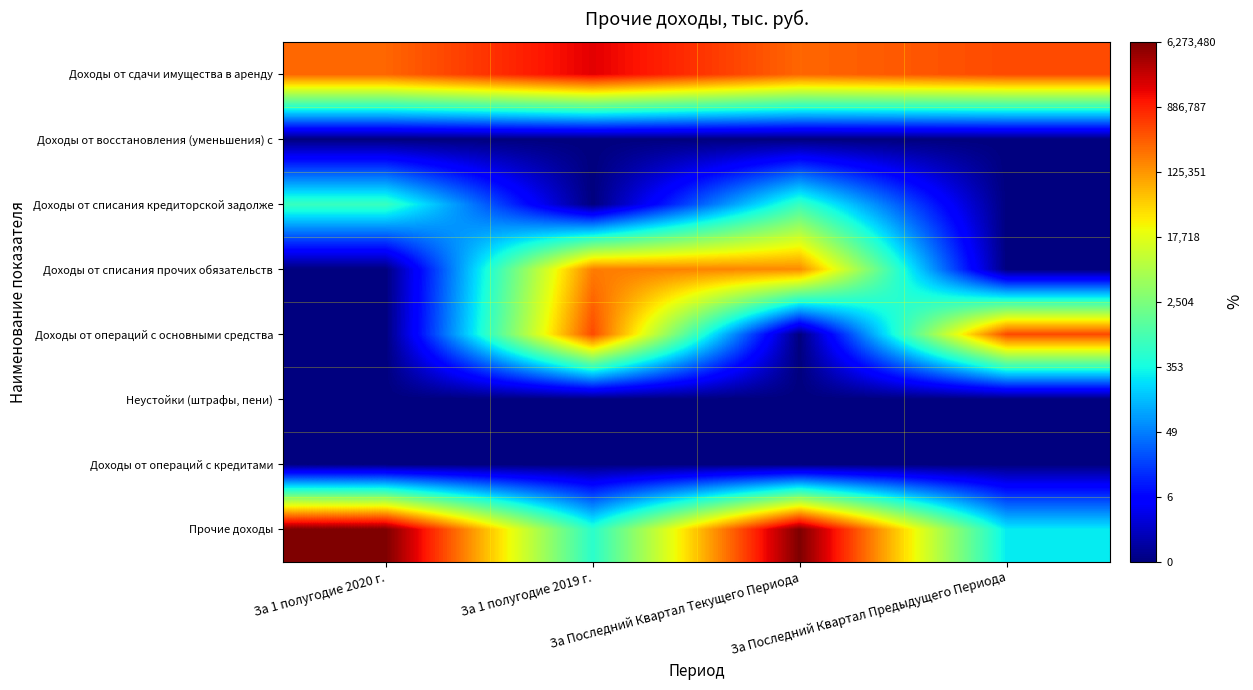

Reading left to right, what are all the values shown in this chart?

Доходы от сдачи имущества в аренду: За 1 полугодие 2020 г.=12.5	За 1 полугодие 2019 г.=14.3	За Последний Квартал Текущего Периода=12.5	За Последний Квартал Предыдущего Периода=13.0
Доходы от восстановления (уменьшения) с: За 1 полугодие 2020 г.=0.0	За 1 полугодие 2019 г.=0.0	За Последний Квартал Текущего Периода=0.0	За Последний Квартал Предыдущего Периода=0.0
Доходы от списания кредиторской задолже: За 1 полугодие 2020 г.=6.6	За 1 полугодие 2019 г.=0.0	За Последний Квартал Текущего Периода=6.6	За Последний Квартал Предыдущего Периода=0.0
Доходы от списания прочих обязательств: За 1 полугодие 2020 г.=0.0	За 1 полугодие 2019 г.=12.2	За Последний Квартал Текущего Периода=11.9	За Последний Квартал Предыдущего Периода=0.0
Доходы от операций с основными средства: За 1 полугодие 2020 г.=0.0	За 1 полугодие 2019 г.=13.0	За Последний Квартал Текущего Периода=0.0	За Последний Квартал Предыдущего Периода=13.0
Неустойки (штрафы, пени): За 1 полугодие 2020 г.=0.0	За 1 полугодие 2019 г.=0.0	За Последний Квартал Текущего Периода=0.0	За Последний Квартал Предыдущего Периода=0.0
Доходы от операций с кредитами: За 1 полугодие 2020 г.=0.0	За 1 полугодие 2019 г.=0.0	За Последний Квартал Текущего Периода=0.0	За Последний Квартал Предыдущего Периода=0.0
Прочие доходы: За 1 полугодие 2020 г.=15.7	За 1 полугодие 2019 г.=6.3	За Последний Квартал Текущего Периода=15.7	За Последний Квартал Предыдущего Периода=5.6